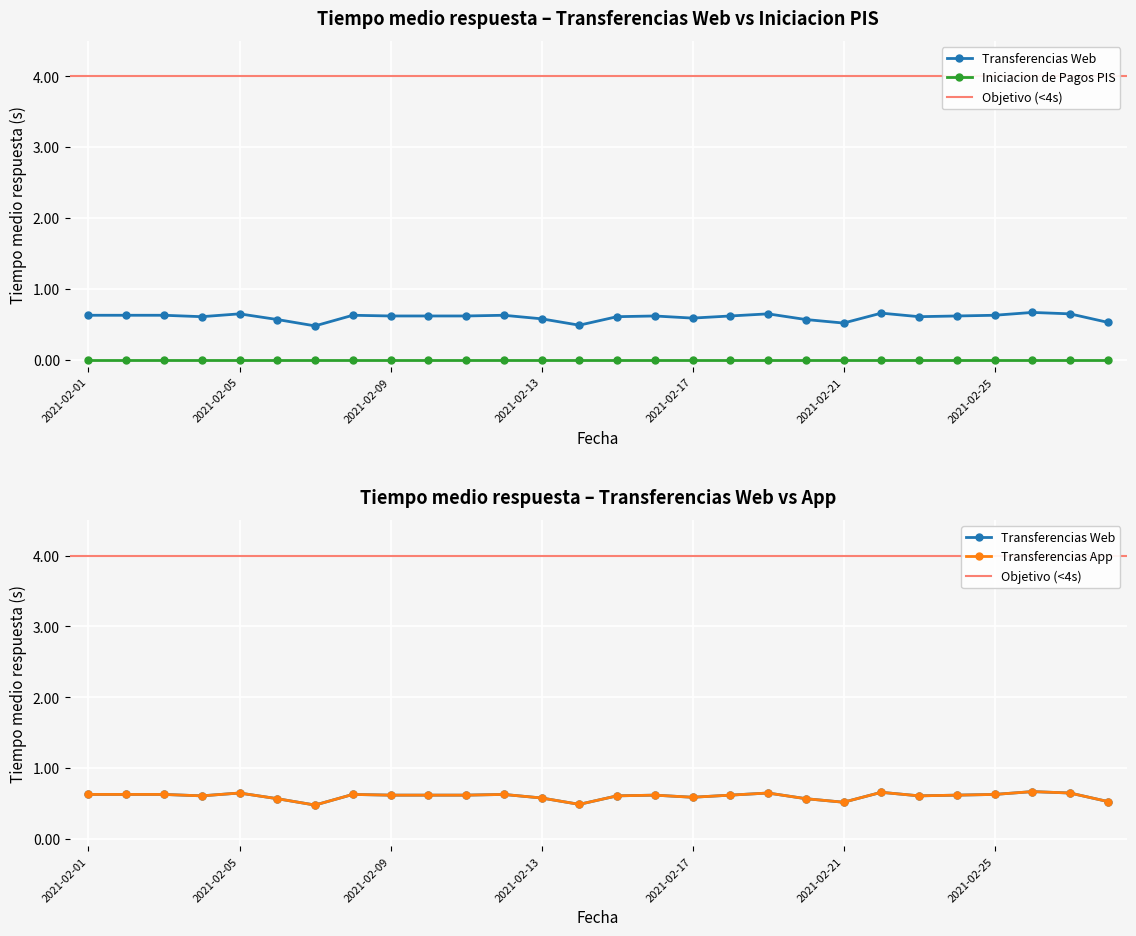

What is the greatest value displayed?

0.7